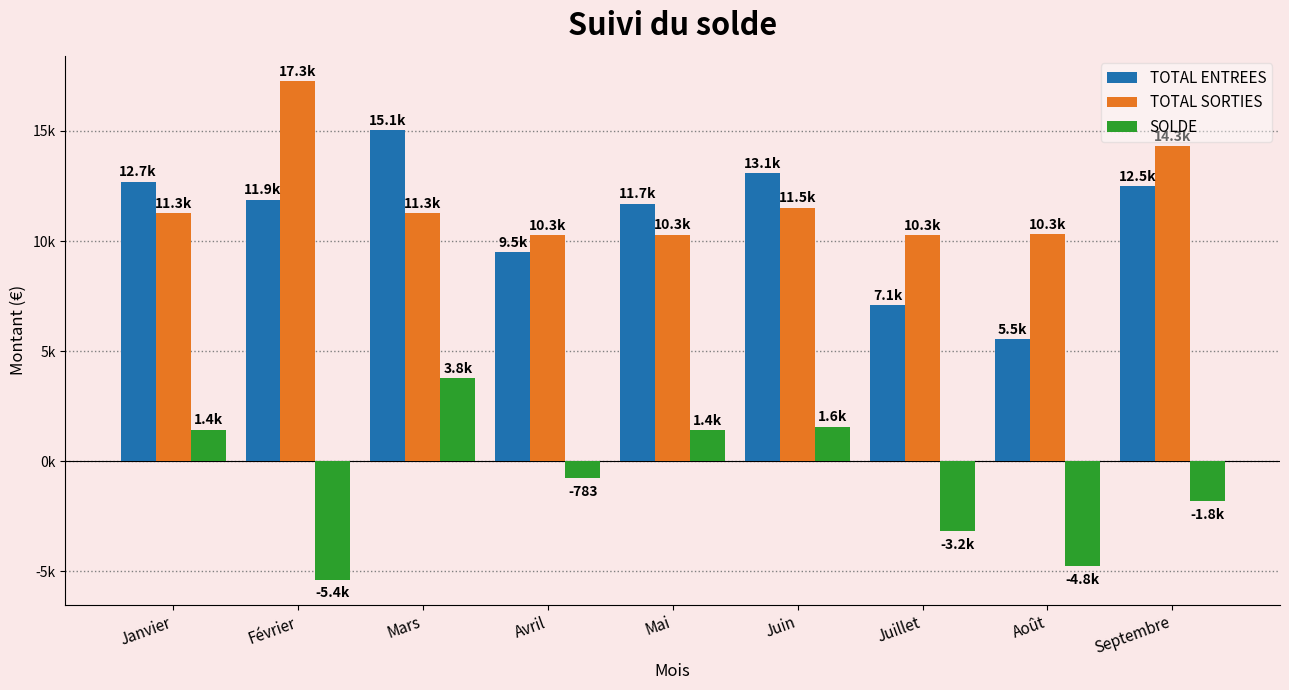

Are the bars grouped side by side (vs. stacked)?

Yes